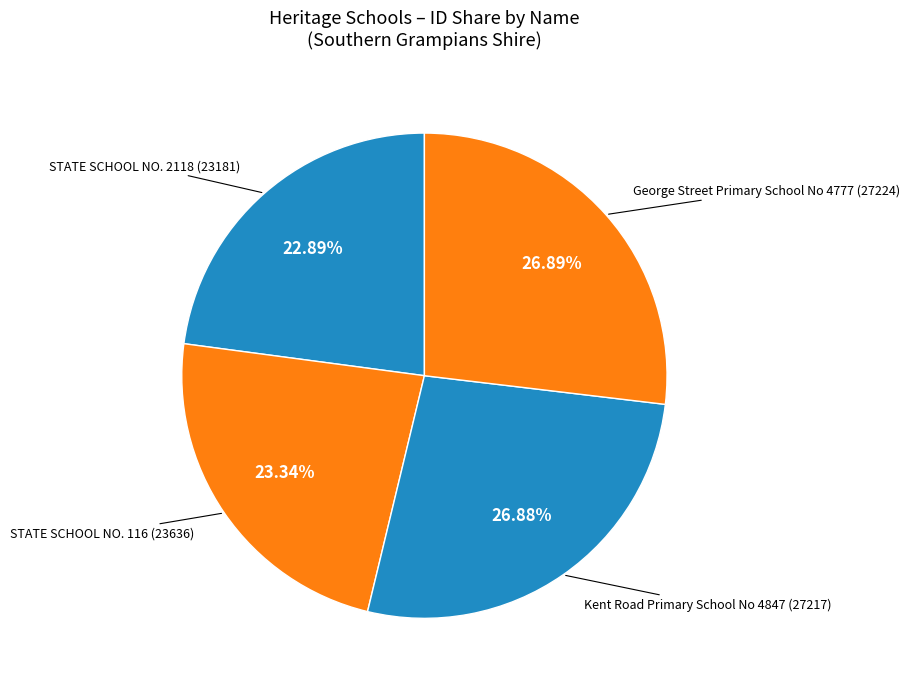

Does any single category account for the majority?

No